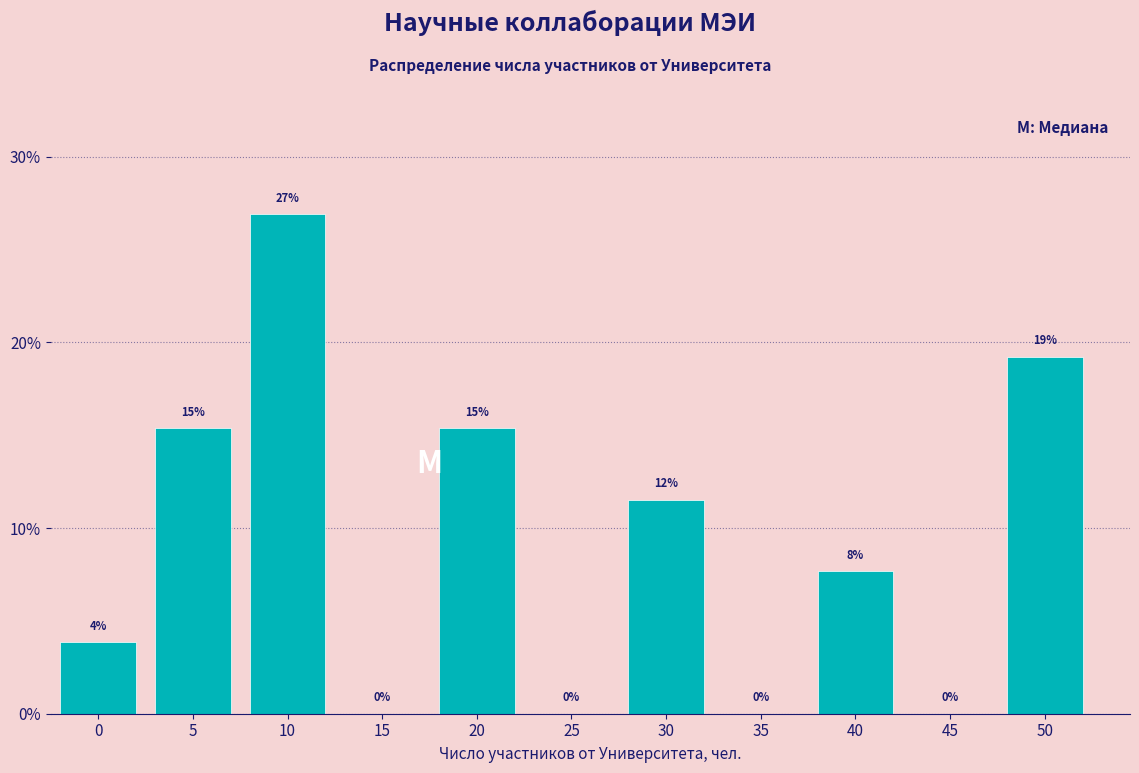

Are the bars horizontal?

No